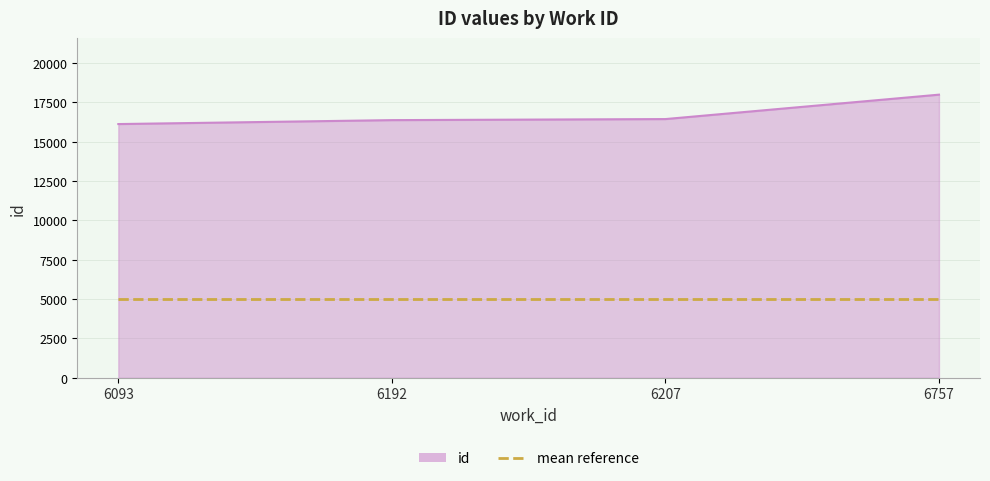

At how many categories does at least one series exceed 13739?

4